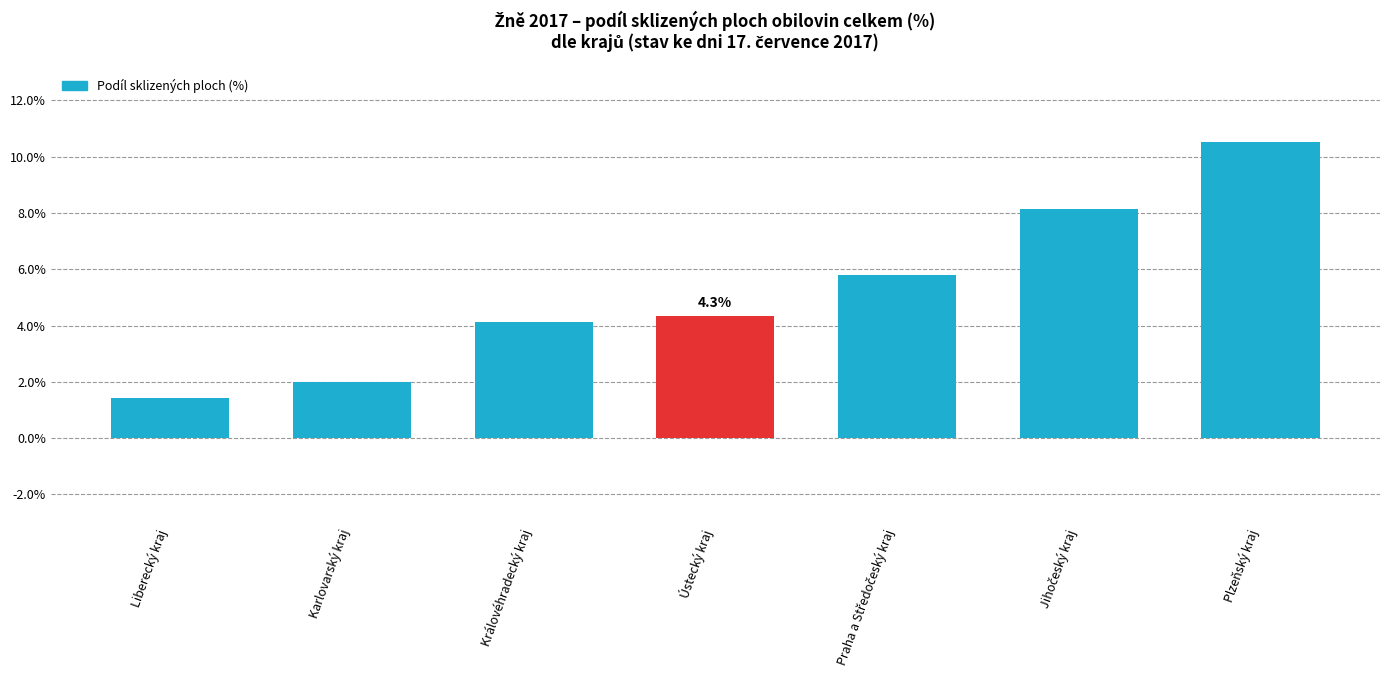

What is the difference between the maximum and second lowest values?

8.5